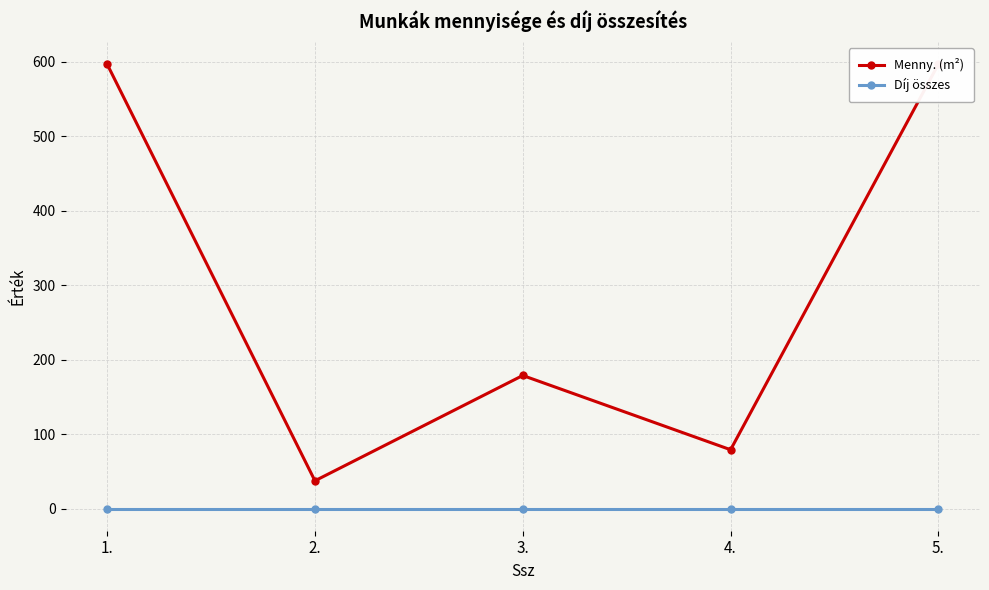

Where is Menny. (m²) nearest to the value 316?

3.